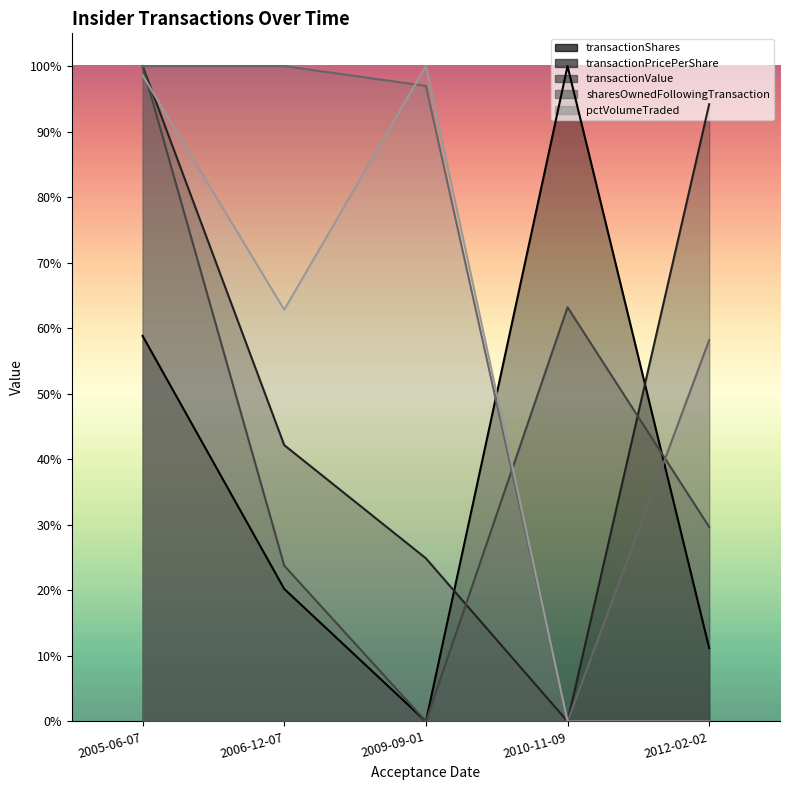

True or false: pctVolumeTraded and sharesOwnedFollowingTransaction intersect in this chart.

True